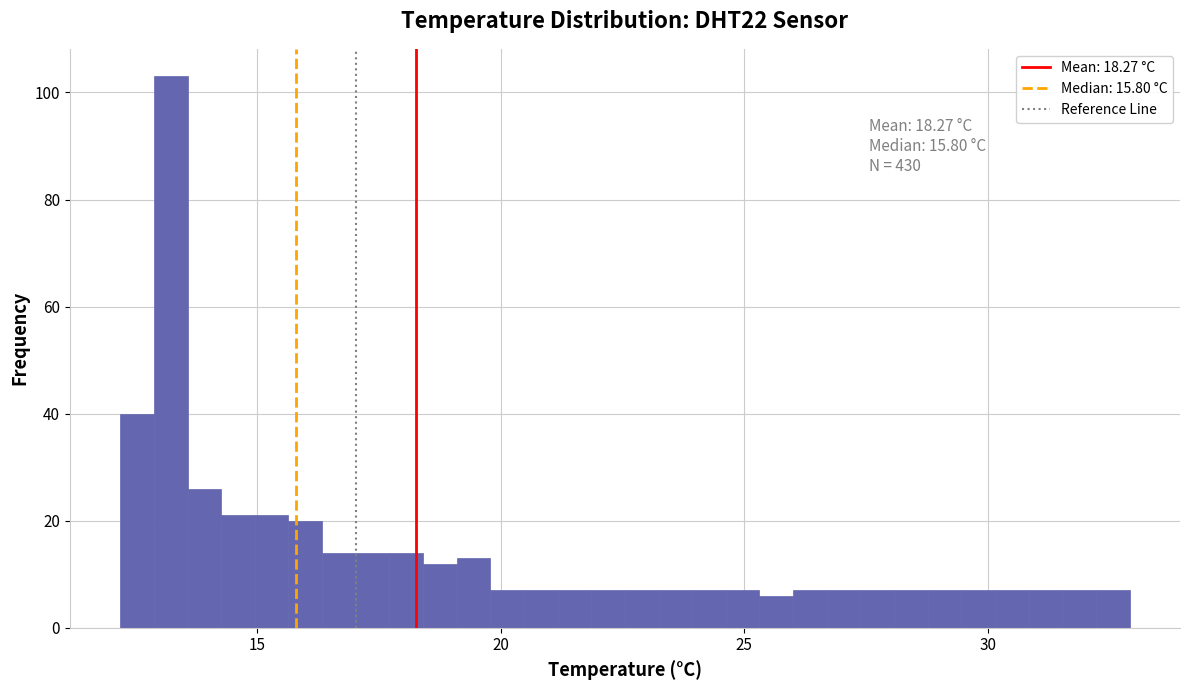

Around what value on the x-axis is the tallest bar? Give the approximate position of its centre, as read against the axis.

13.0